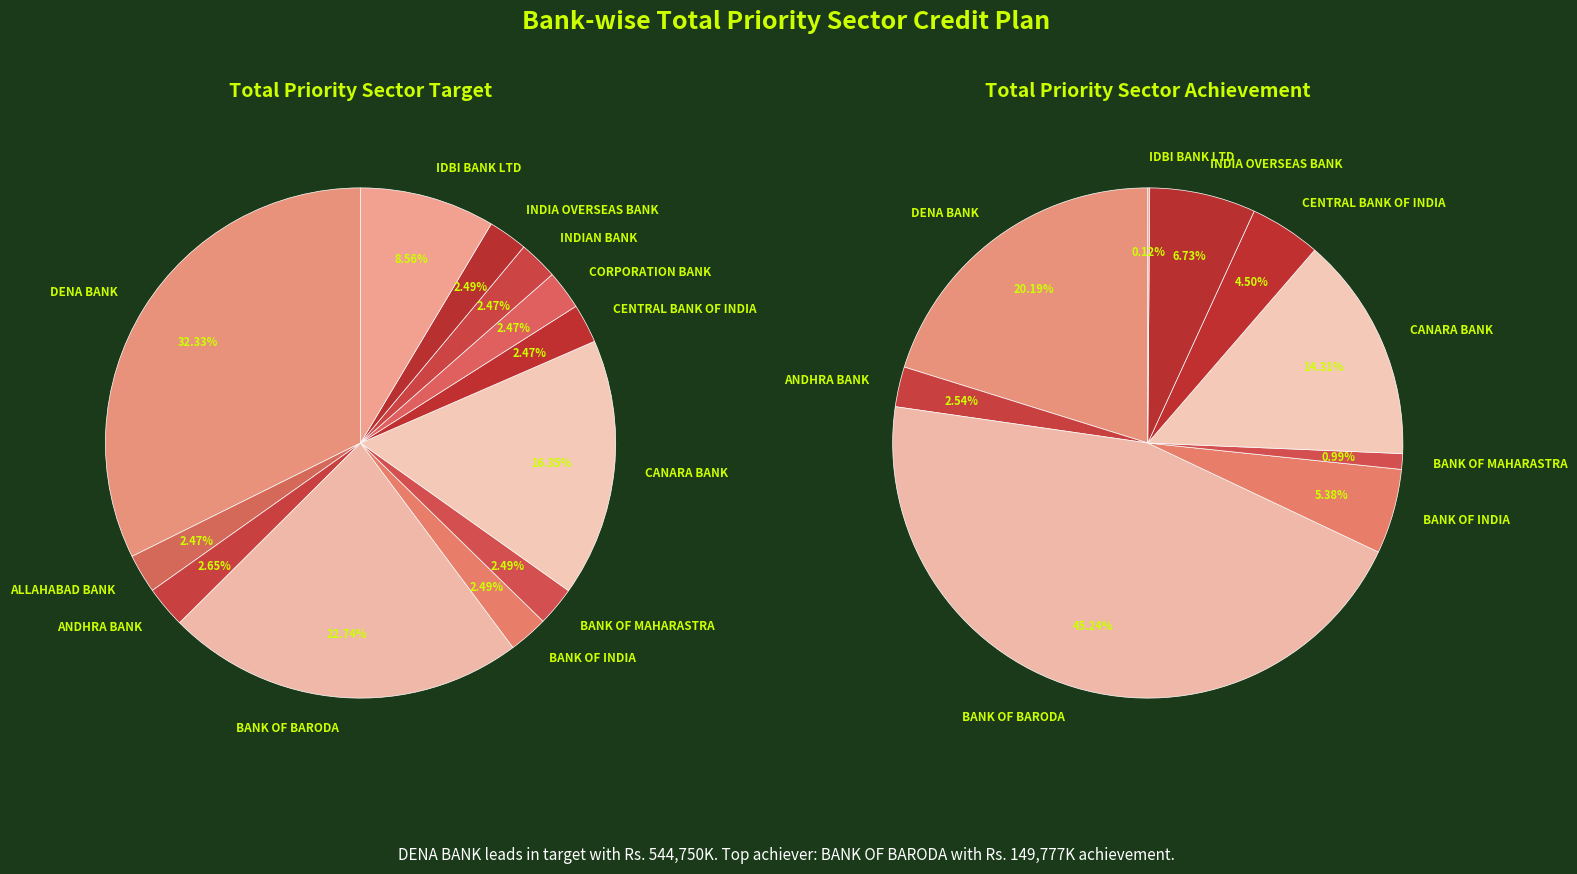

Does any single category account for the majority?

No